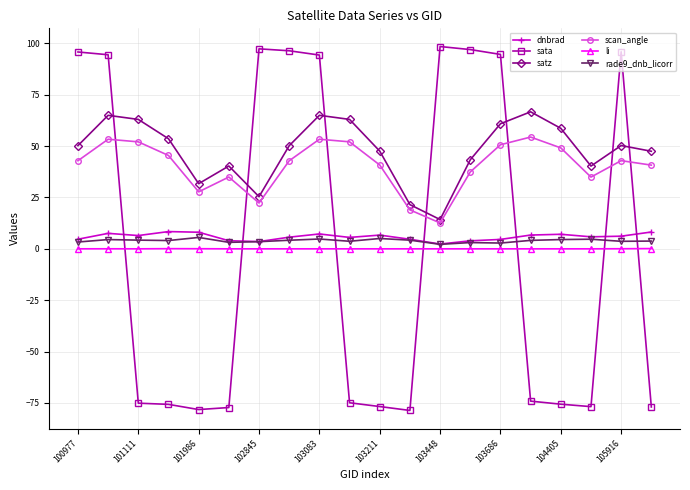

In satz, how many points are lower than both neighbors (excluding endpoints)?

4